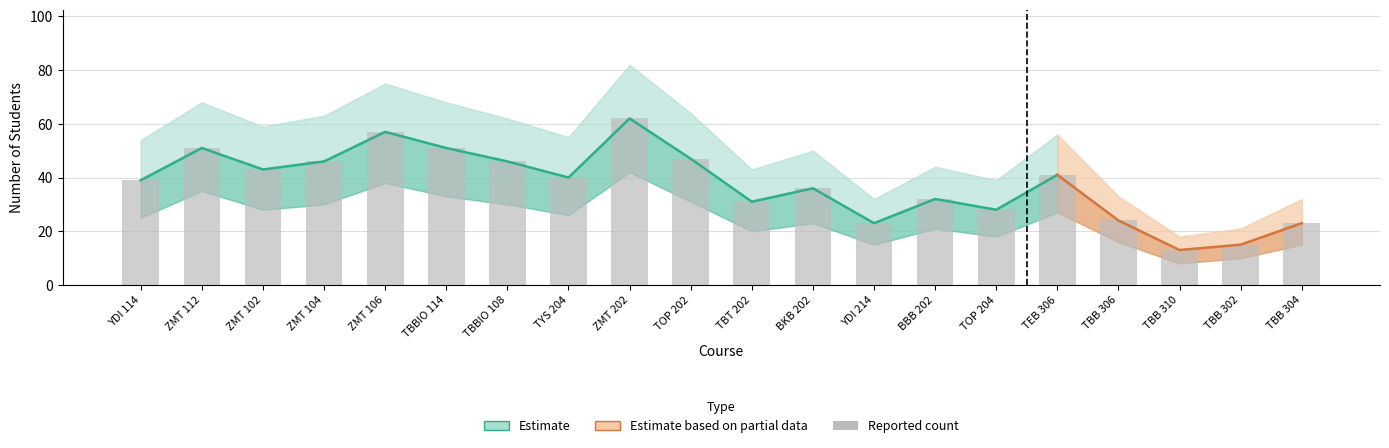

The value of Estimate_high at TBBIO 108 is 24. True or false?

False